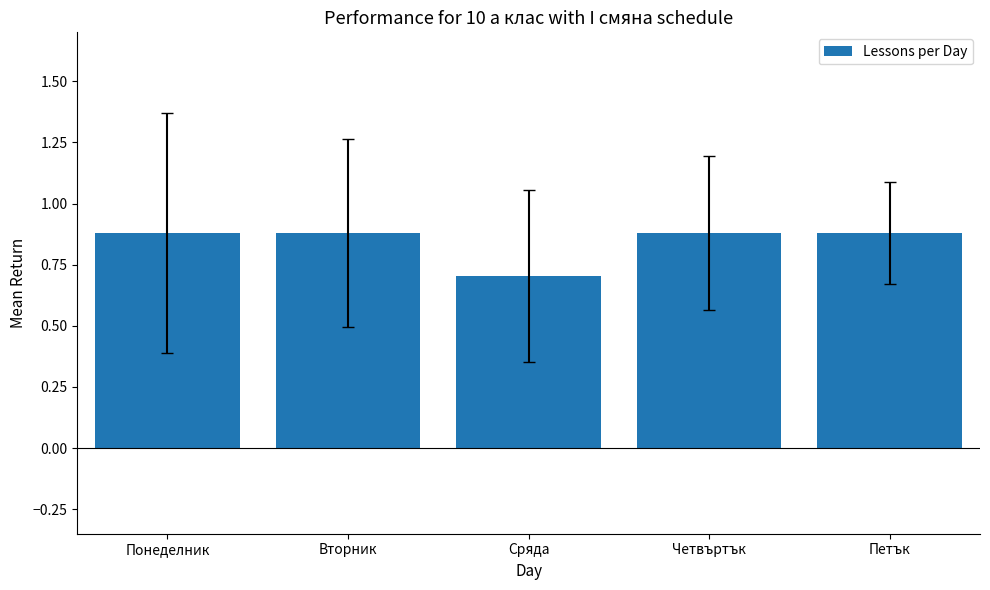

Which category has the lowest value across all series?

Сряда